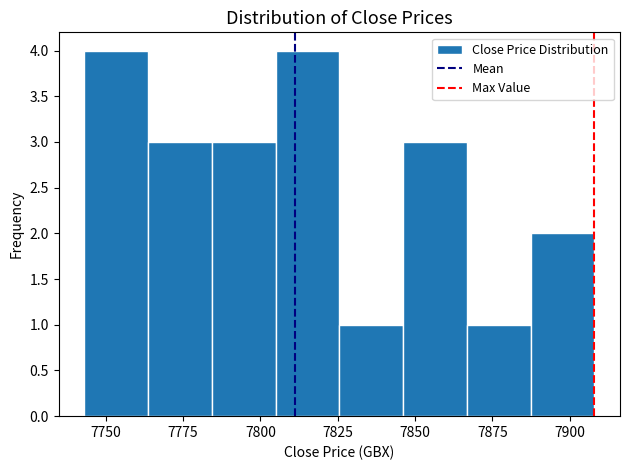

Reading left to right, transcribe this chart: for each bar, give the range it covers on the x-axis and its height. Neither the bar edges nor the heights are printed on the chart, so give them approximately, as read against the axes.

7745 to 7765: 4
7765 to 7785: 3
7785 to 7805: 3
7805 to 7825: 4
7825 to 7845: 1
7845 to 7865: 3
7865 to 7885: 1
7885 to 7910: 2